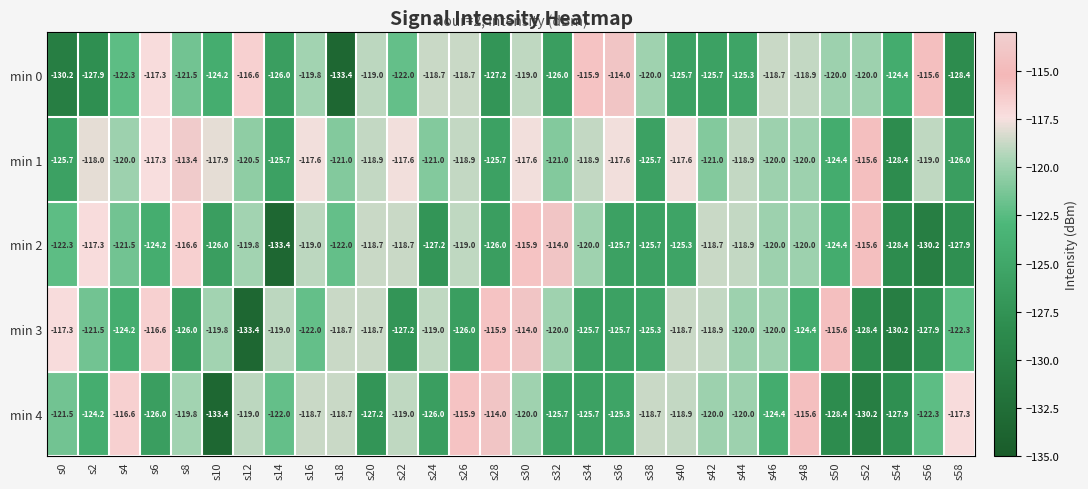

The value of min 0 at s32 is -126.0. True or false?

True